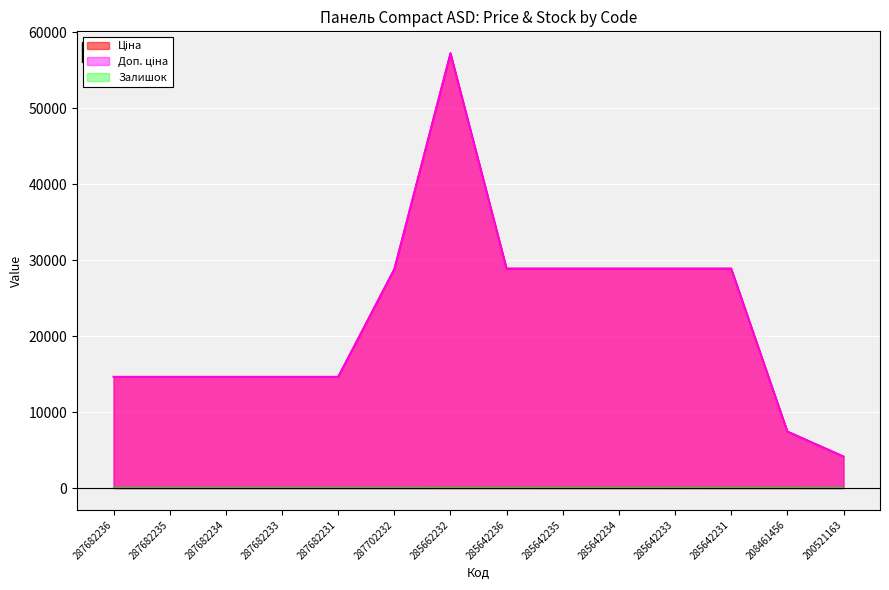

Does the chart display data point markers on the line(s)?

No